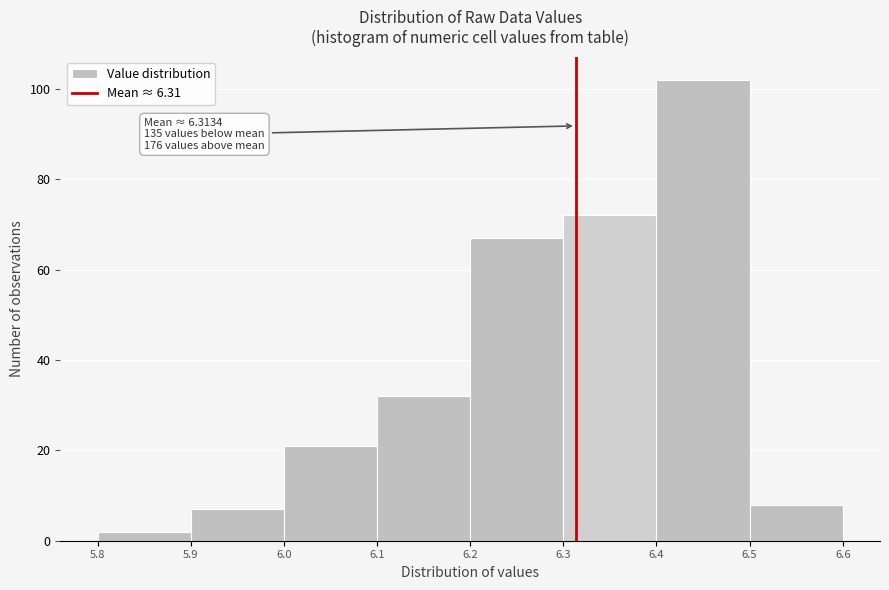

Which range on the x-axis has the tallest bar?

6.4 to 6.5